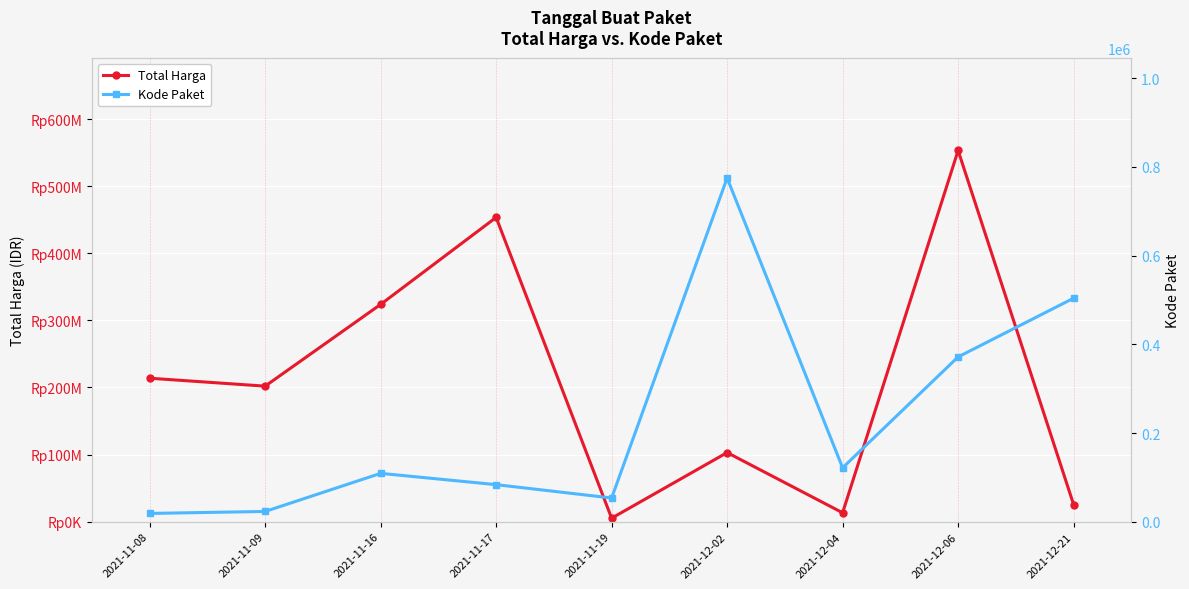

True or false: Kode Paket and Total Harga cross at least once.

False